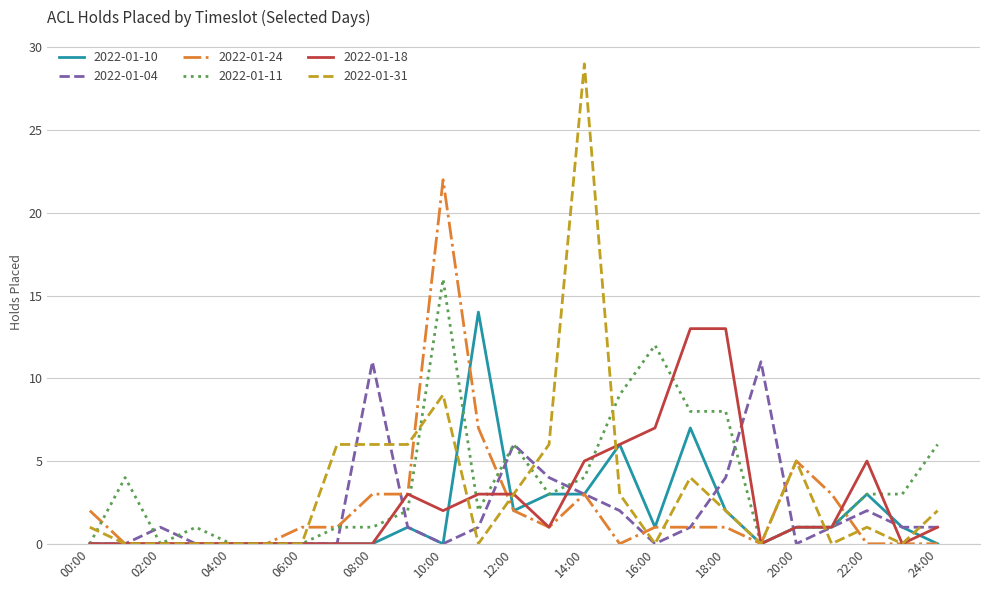

What is the maximum value for 2022-01-31?

29